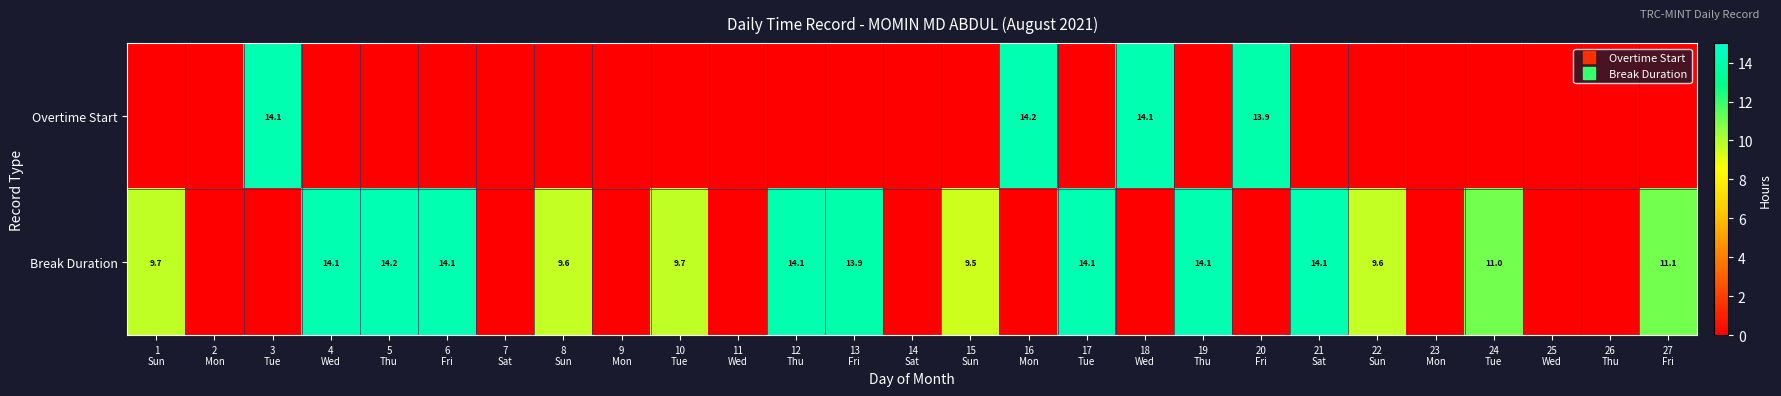

Which category has the highest value across all series?

5
Thu